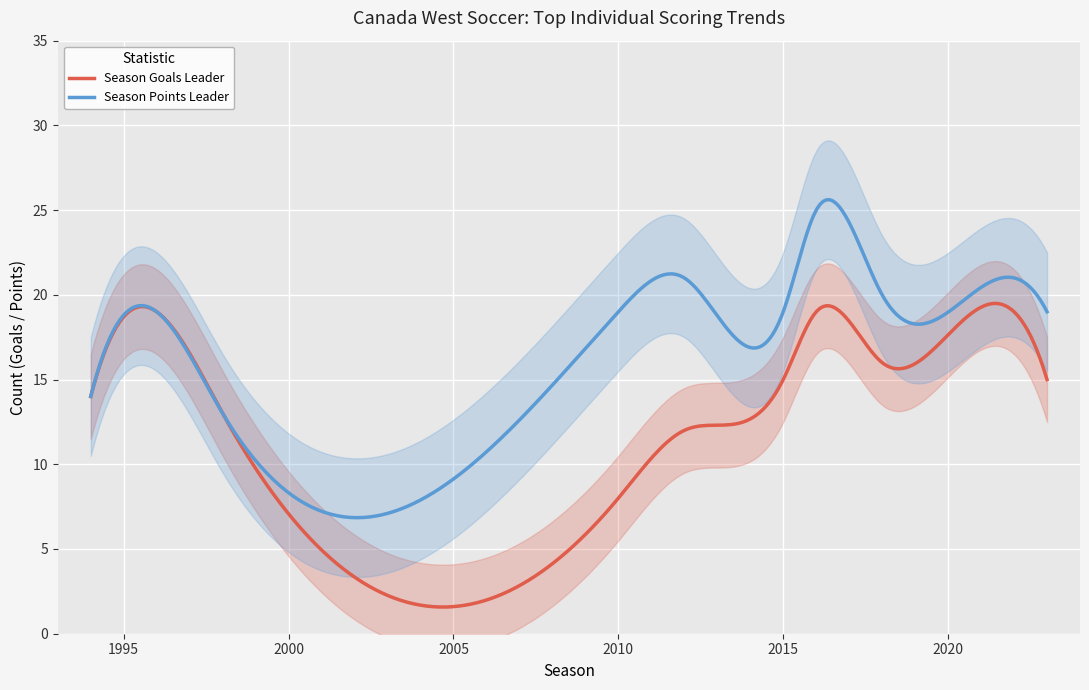

What is the minimum value for Season Points Leader?

6.8